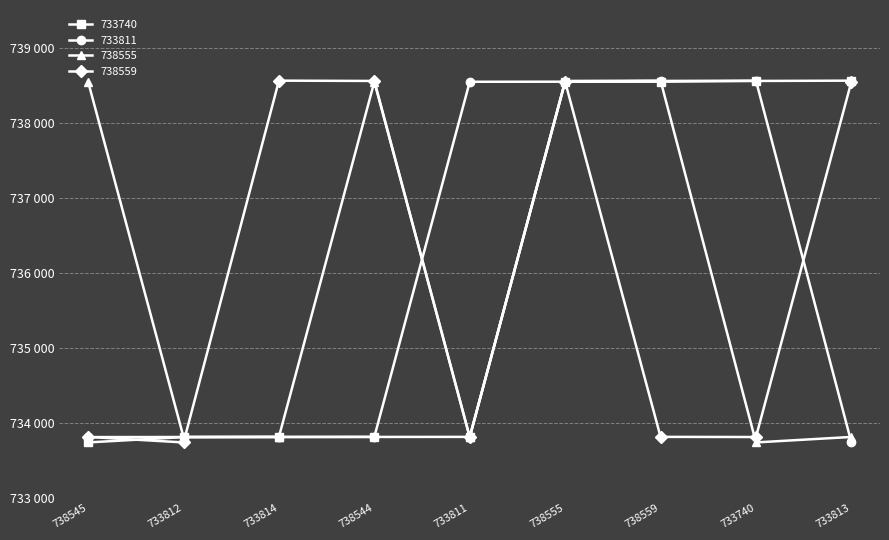

Does the chart have visible grid lines?

Yes